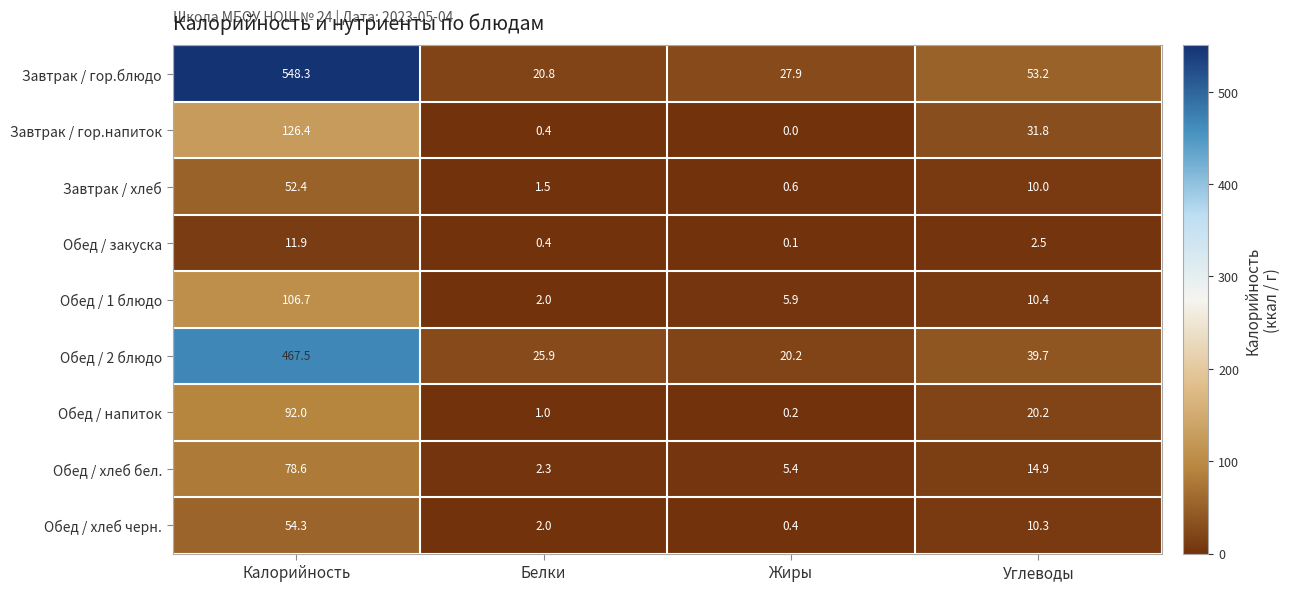

At Углеводы, list the series in order from largest to smallest.

Завтрак / гор.блюдо, Обед / 2 блюдо, Завтрак / гор.напиток, Обед / напиток, Обед / хлеб бел., Обед / 1 блюдо, Обед / хлеб черн., Завтрак / хлеб, Обед / закуска